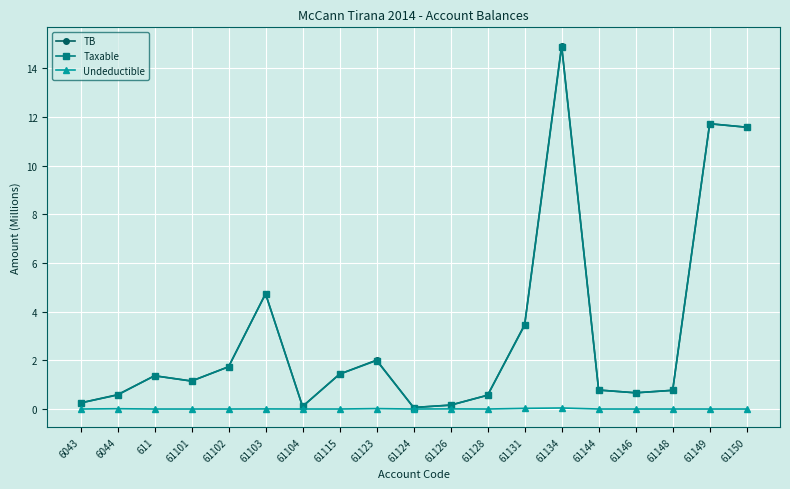

What position from the right is 61101?

16